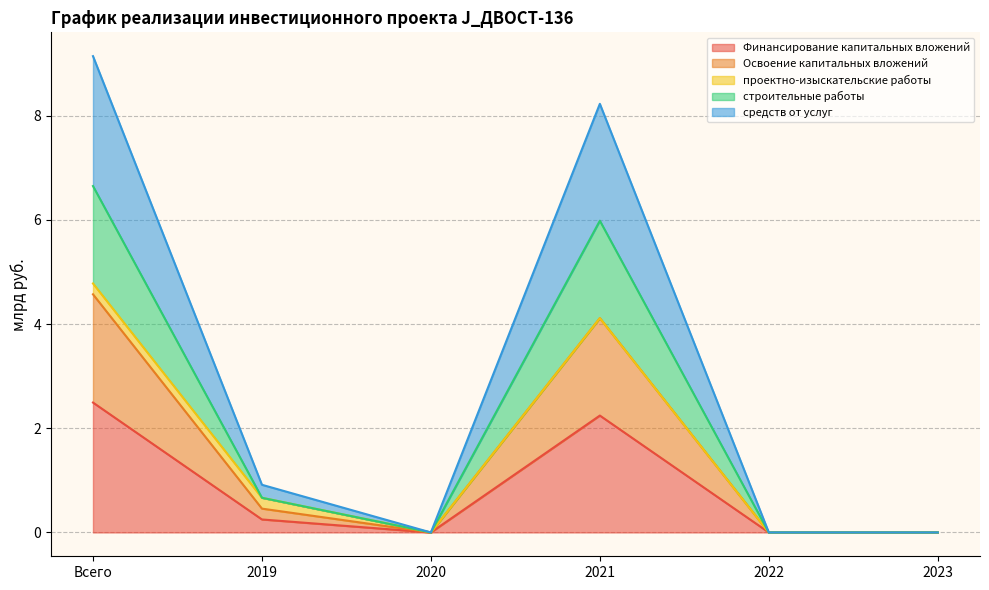

At how many categories does at least one series exceed 1?

2